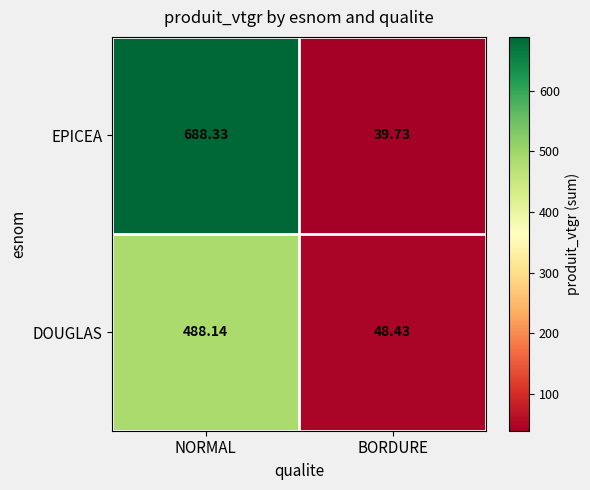

At which label does DOUGLAS reach its minimum?

BORDURE